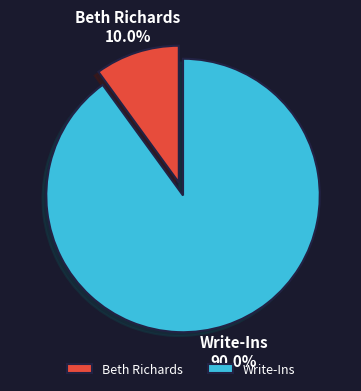

Which slice represents more than half of the pie?

Write-Ins